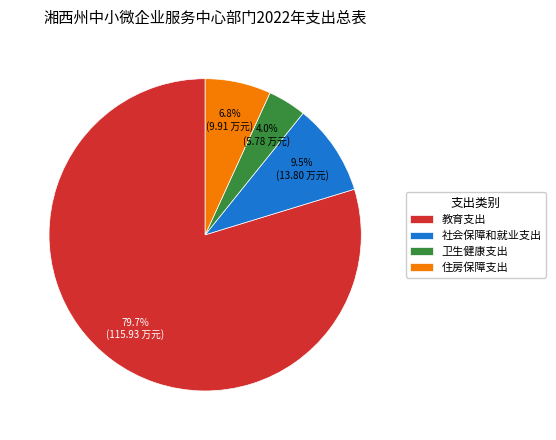

Is there any slice that represents more than half of the pie?

Yes